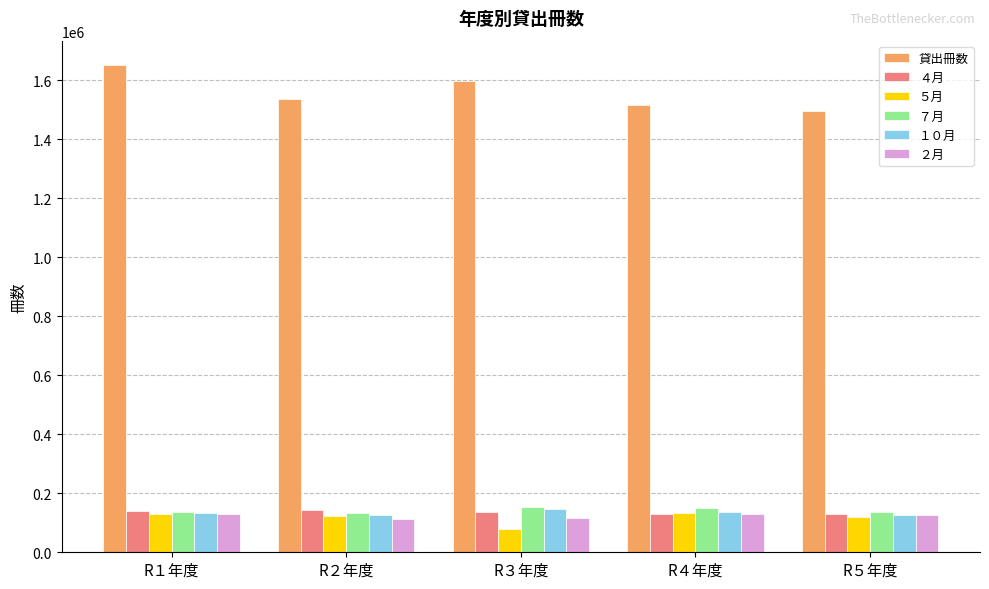

What is the sum of all ４月 values?

680582